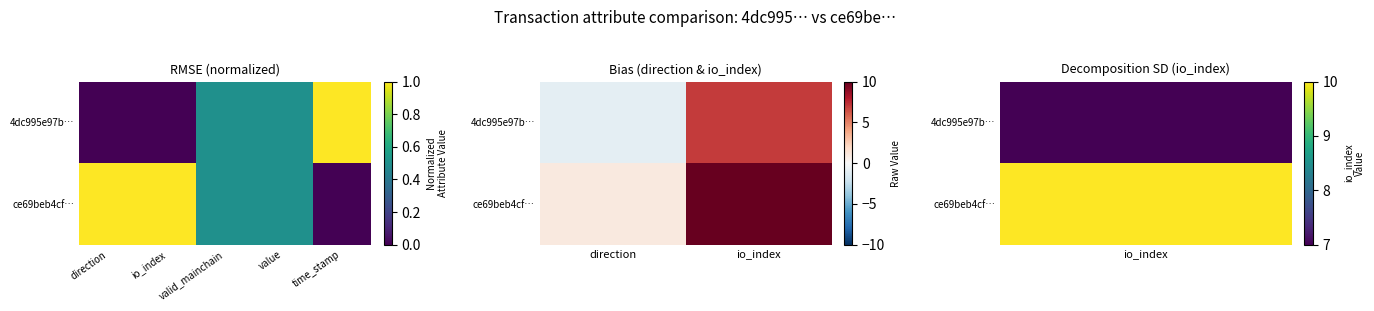

True or false: ce69beb4cf… has a value of 16 at io_index.

False